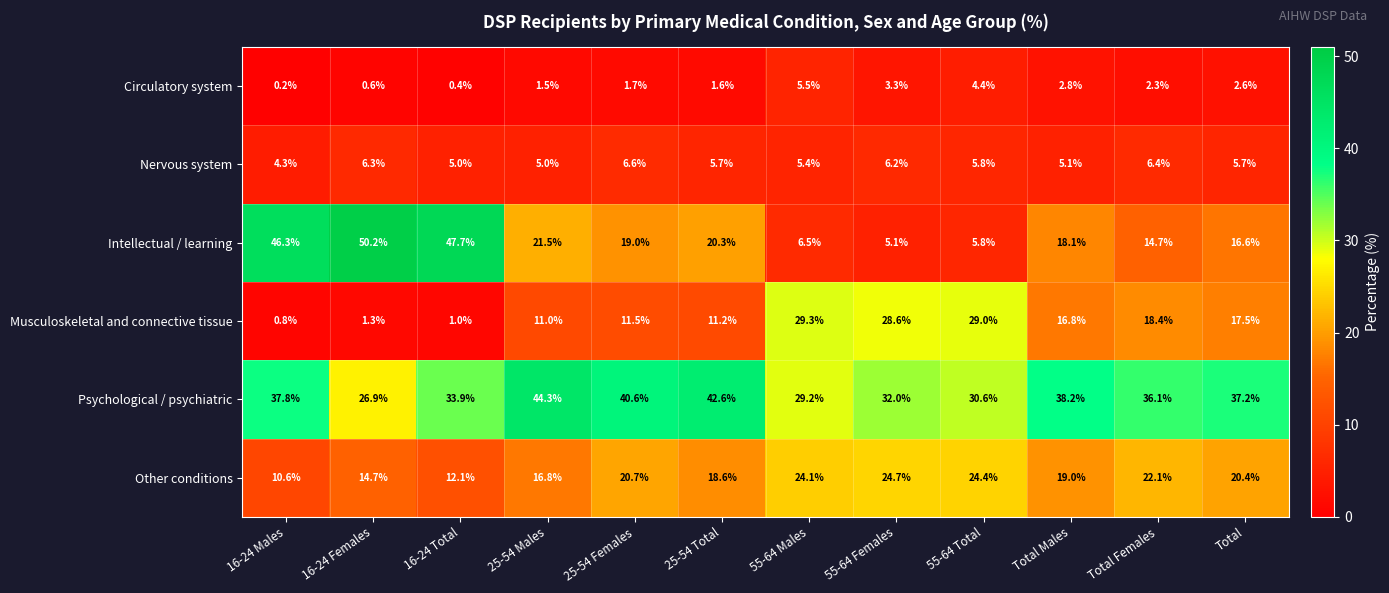

What is the total value across all series at Total?

100.0